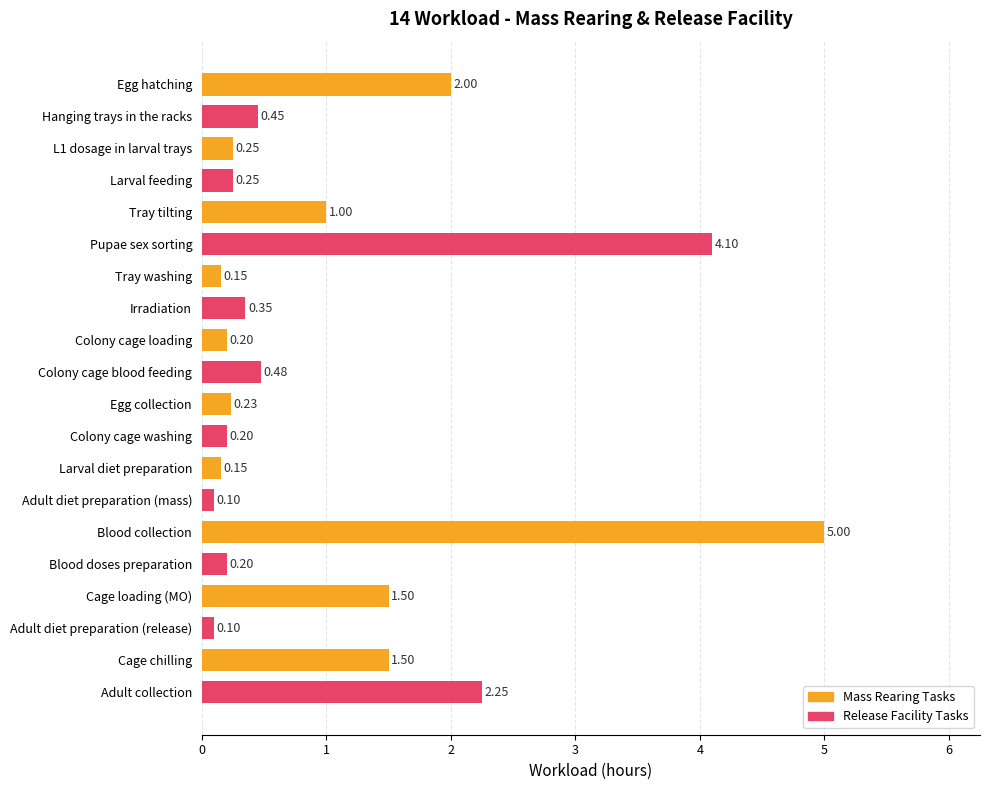

What is the label of the 13th bar from the top?

Larval diet preparation